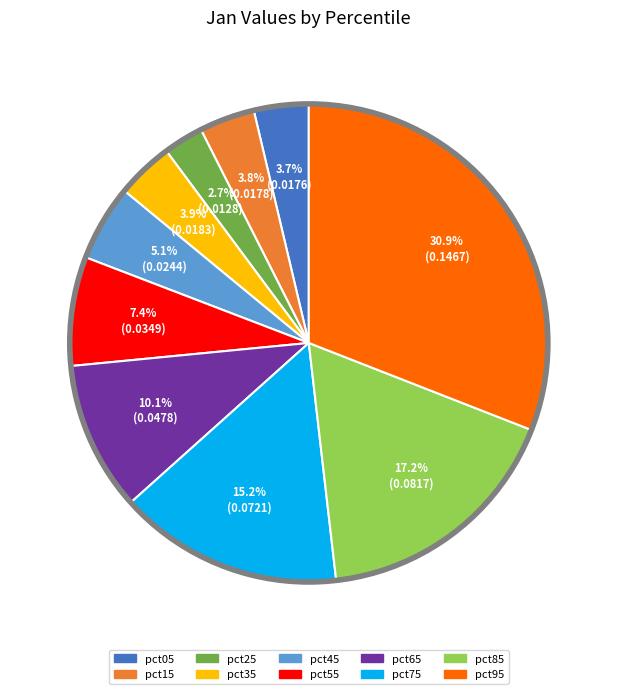

What percentage is NOT represented by pct35?

96.1%